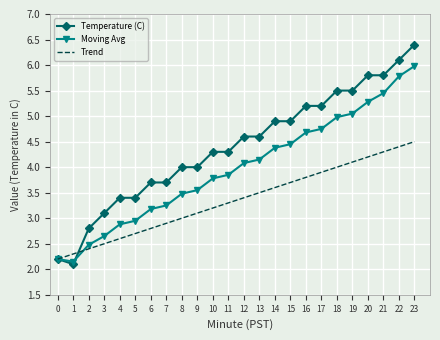

What is the approximate value of Moving Avg at 5?

3.0